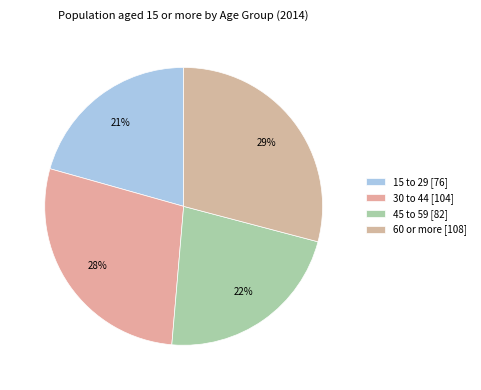

How many segments does this pie chart have?

4